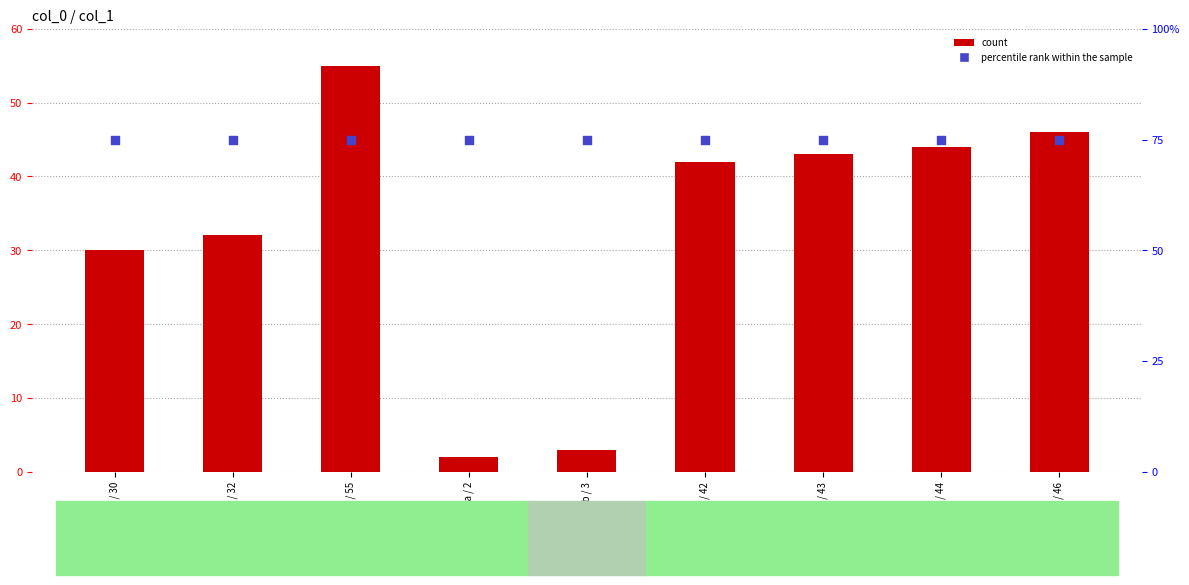

Is the value of percentile rank within the sample at Gela a / 2 greater than the value of count at Bosnek a / 30?

Yes